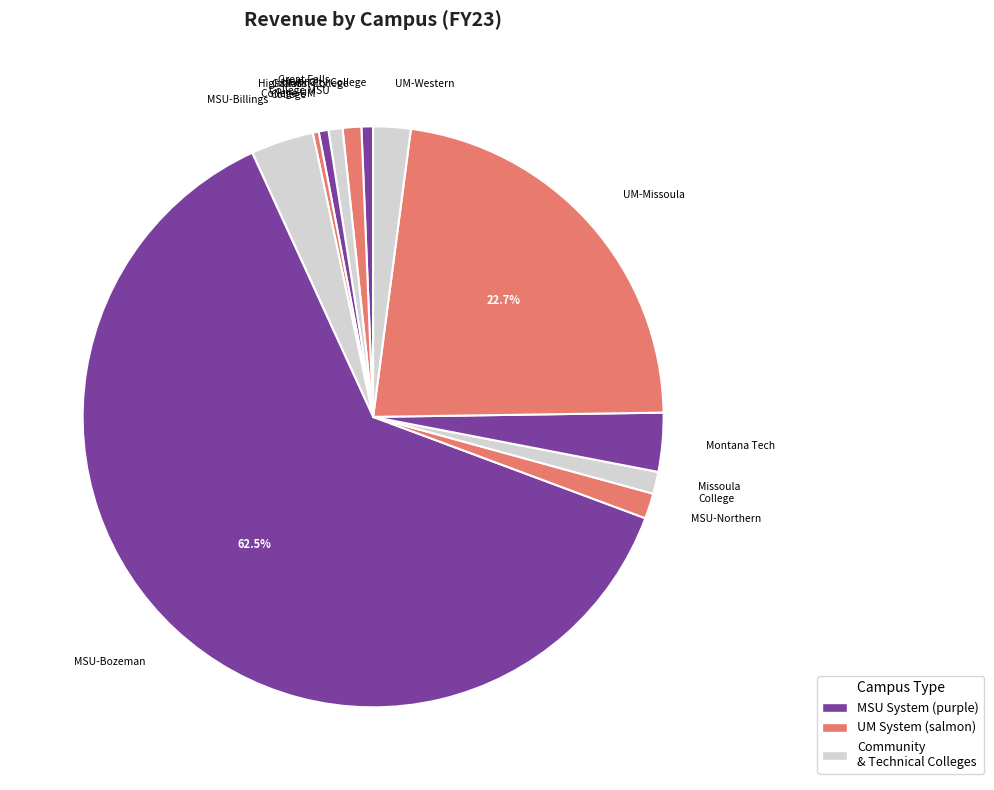

How many segments does this pie chart have?

12